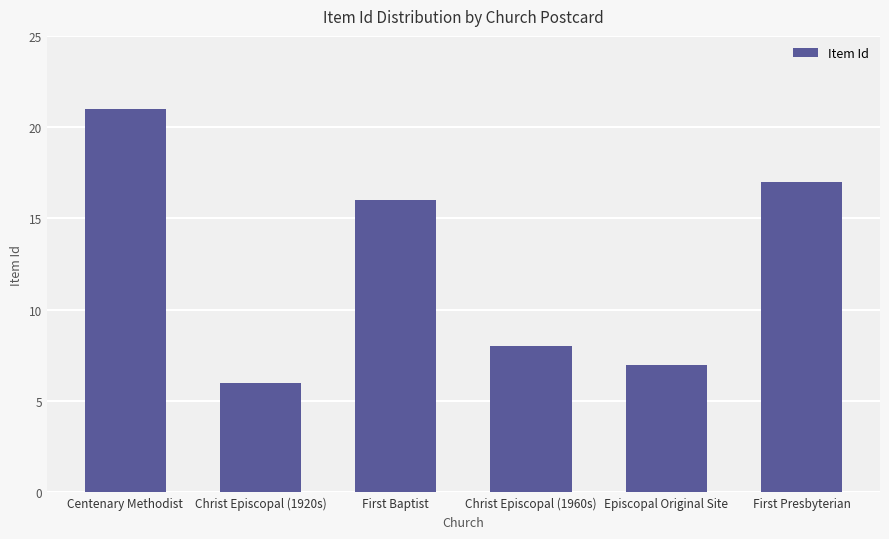

What is the difference between the maximum and minimum values?

15